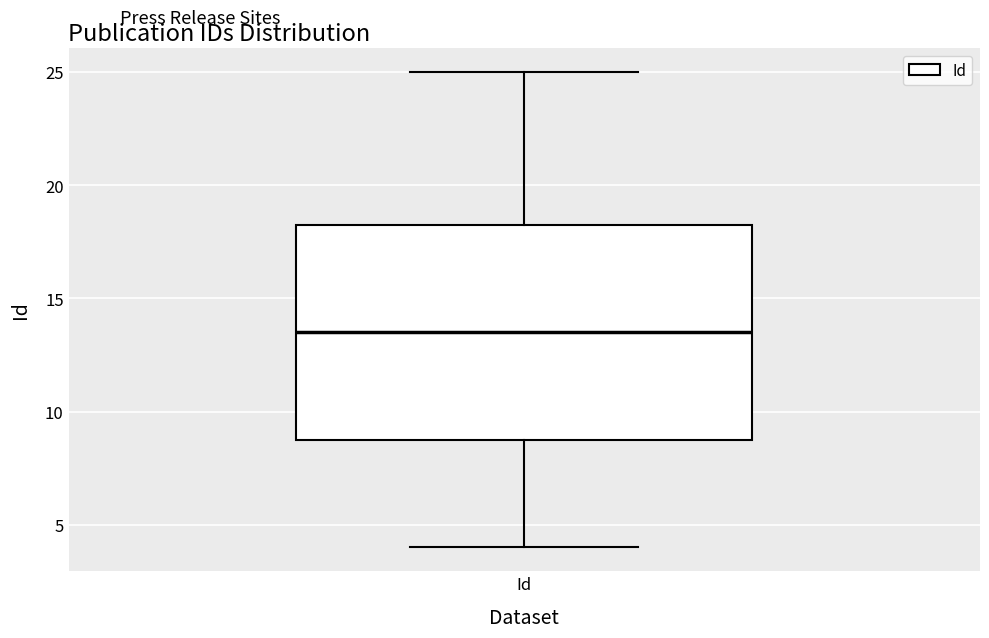

Where is the lower edge of the box for Id on the y-axis? The values are not printed on the chart, so give them approximately, as read against the axis.

9.0